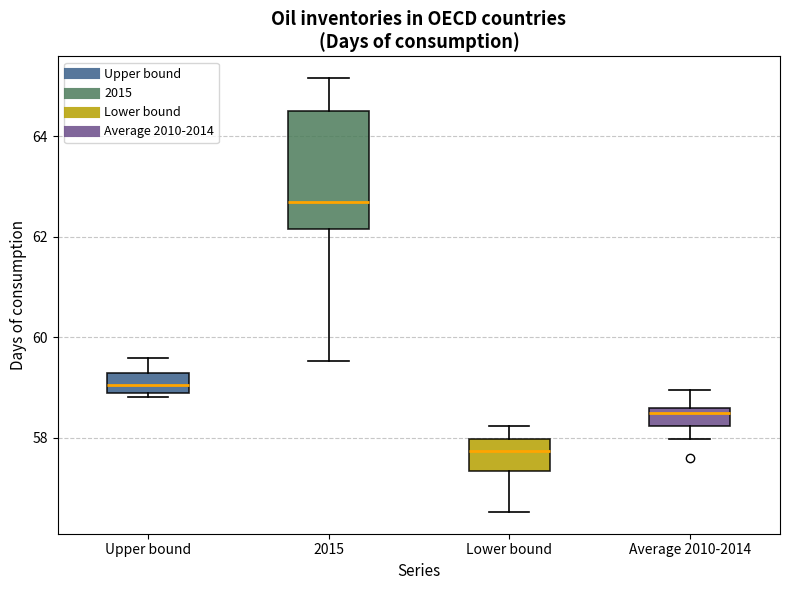

Reading left to right, read every box against the y-axis: the position of its median line, the range the box covers, and the ends of its whiskers. The values are not printed on the chart, so give them approximately, as read against the axis.

Upper bound: median 59.0, box 58.8 to 59.2, whiskers 58.8 (just below the box's lower edge) to 59.6
2015: median 62.6, box 62.2 to 64.6, whiskers 59.6 to 65.2
Lower bound: median 57.8, box 57.4 to 58.0, whiskers 56.6 to 58.2
Average 2010-2014: median 58.4, box 58.2 to 58.6, whiskers 58.0 to 59.0